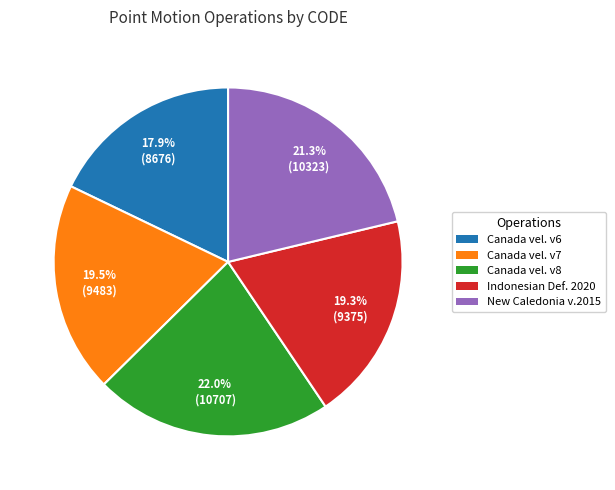

Is there any slice that represents more than half of the pie?

No